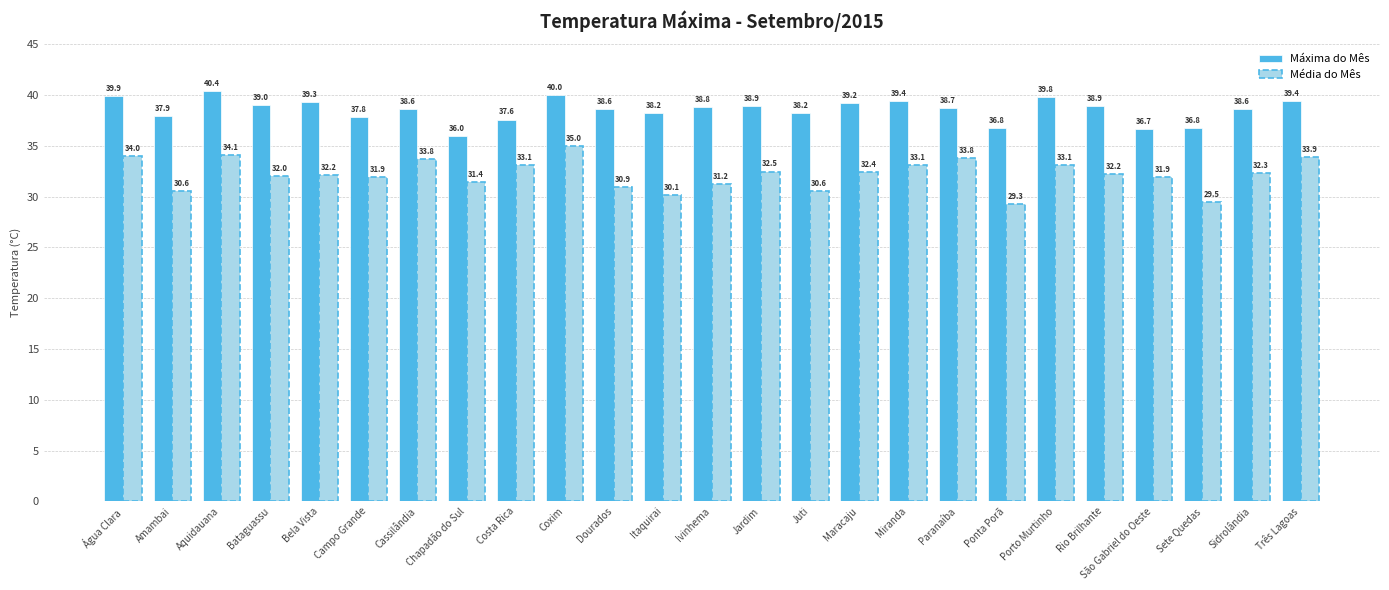

What is the label of the 17th bar from the left?

Miranda